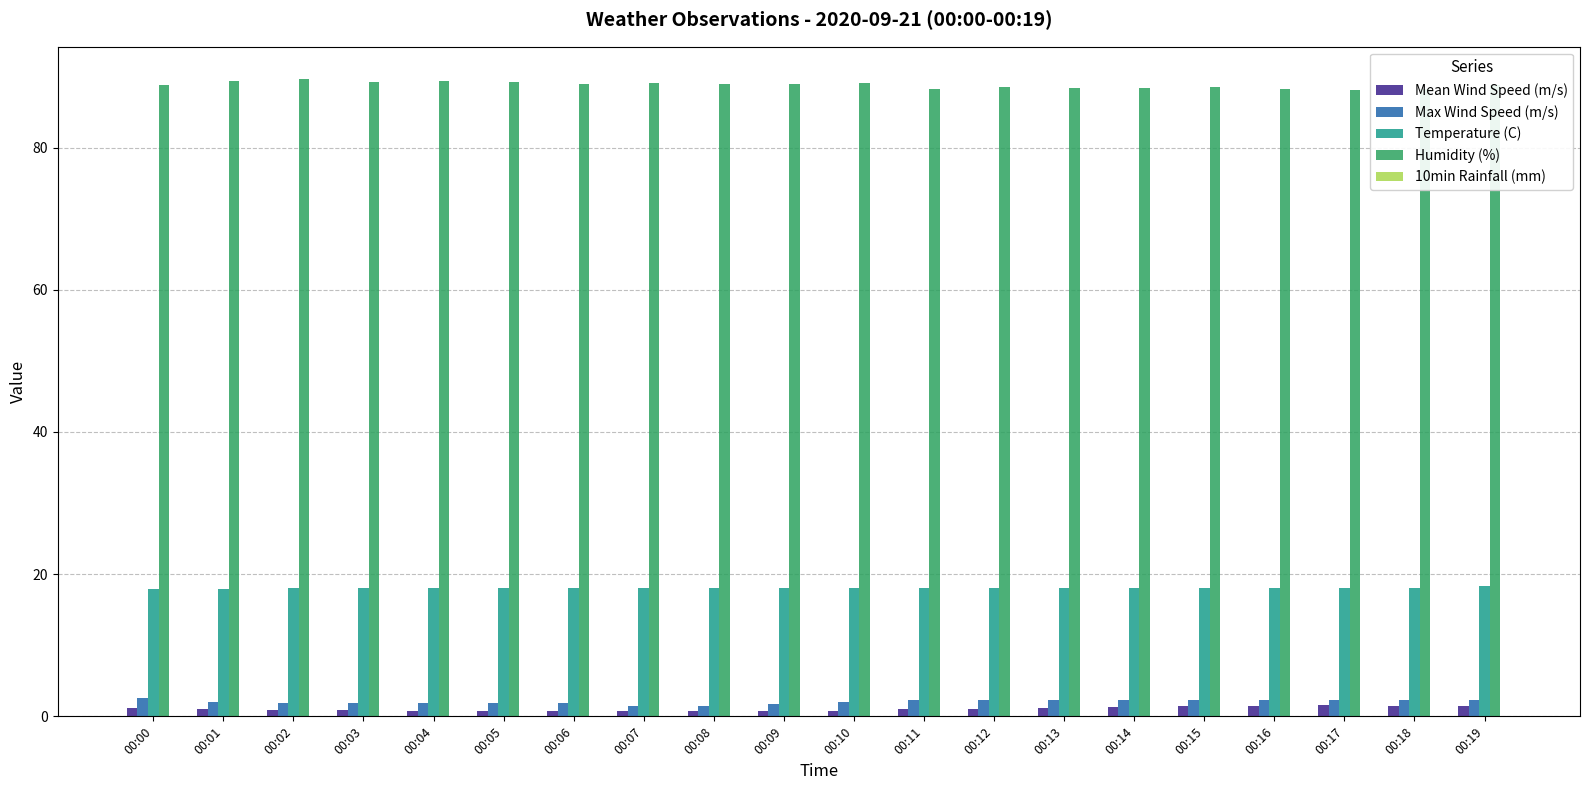

At how many categories does at least one series exceed 59?

20